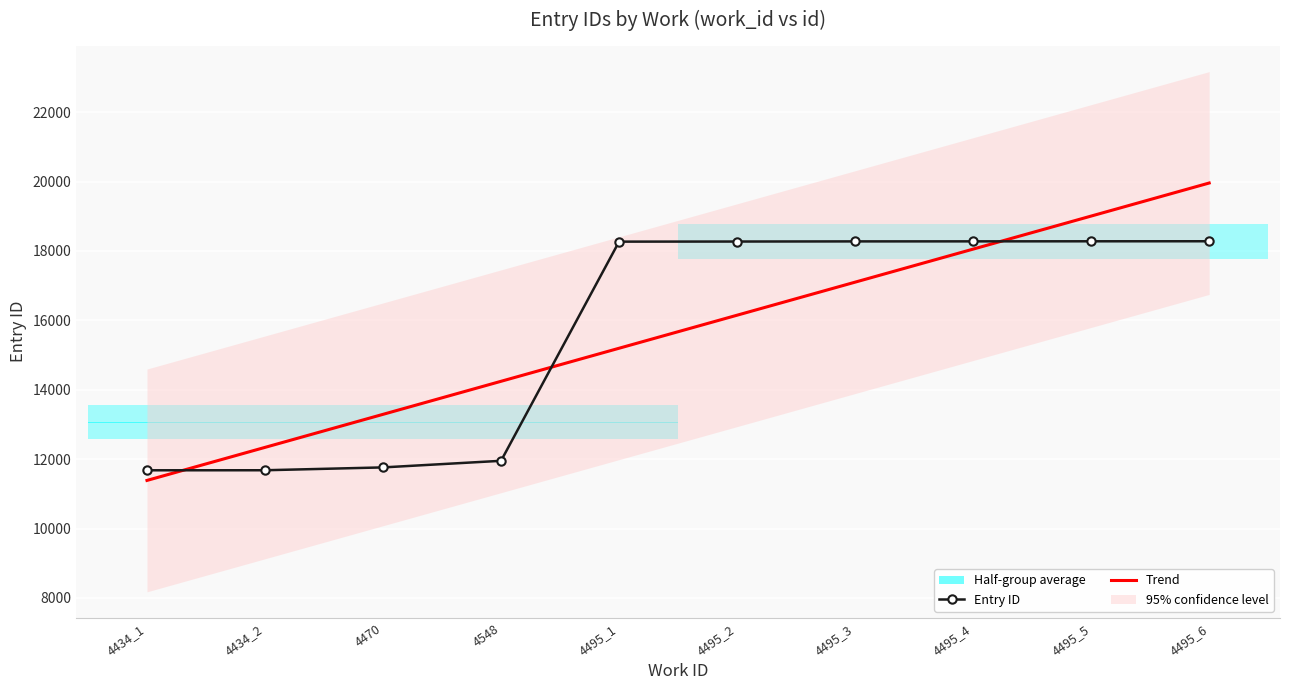

Count the number of categories in the chart.

10